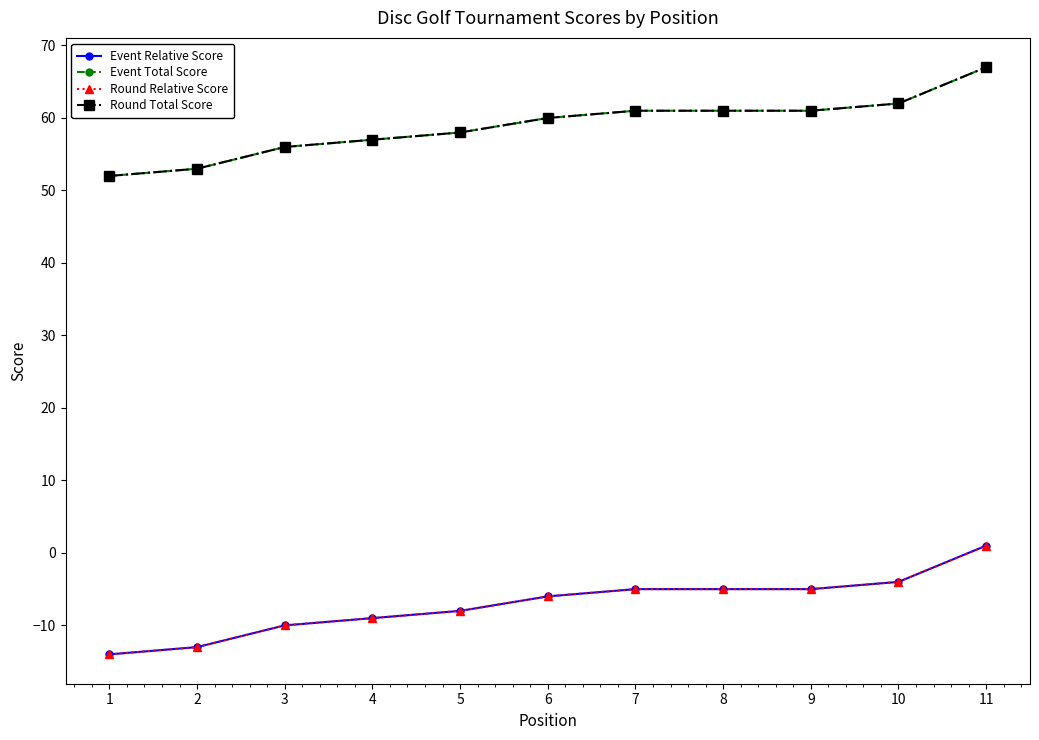

How many data points in Round Total Score are above 60?

5